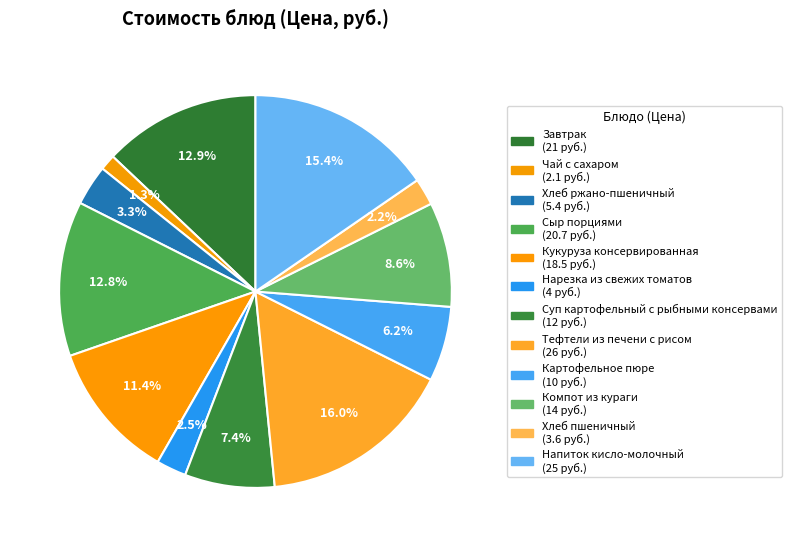

What is the largest slice in the pie chart?

Тефтели из печени с рисом